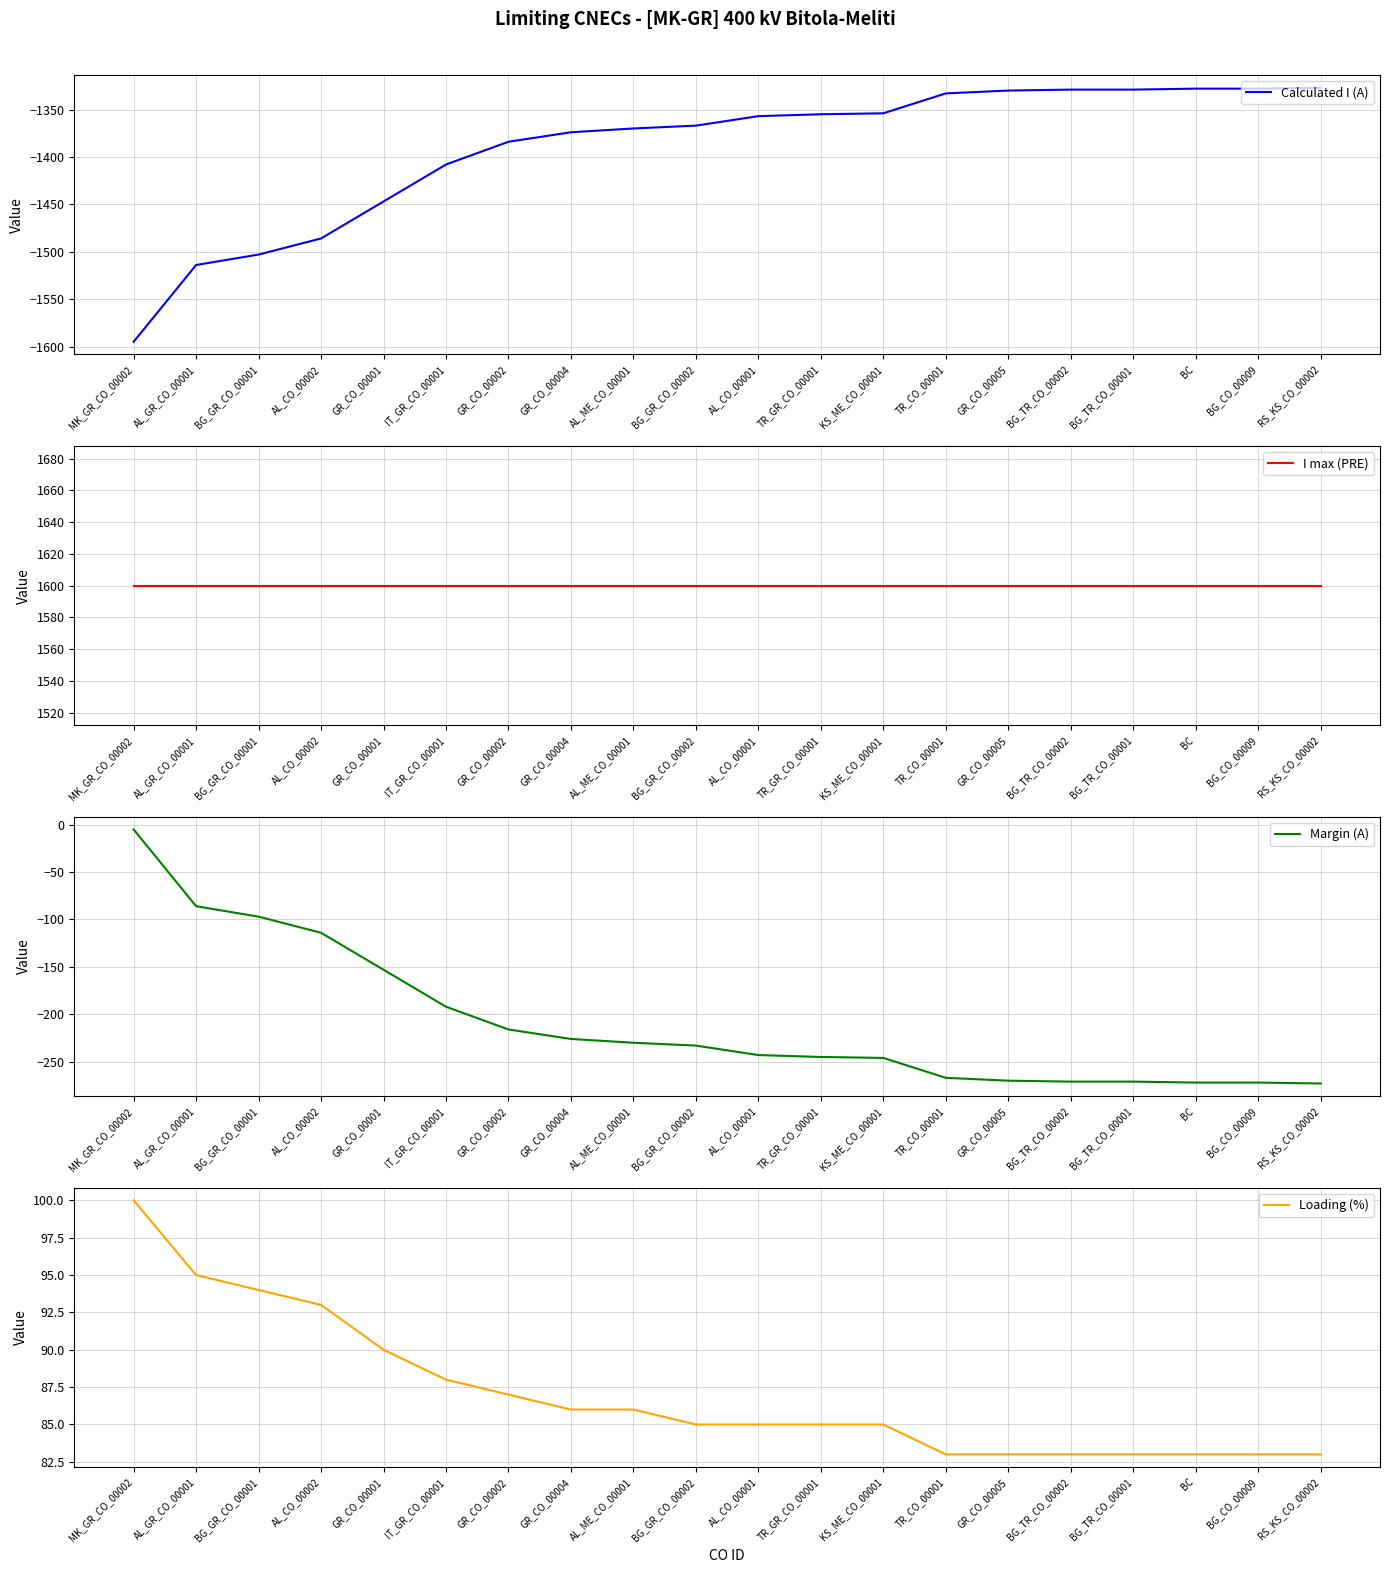

Where is I max (PRE) nearest to the value 1600?

MK_GR_CO_00002